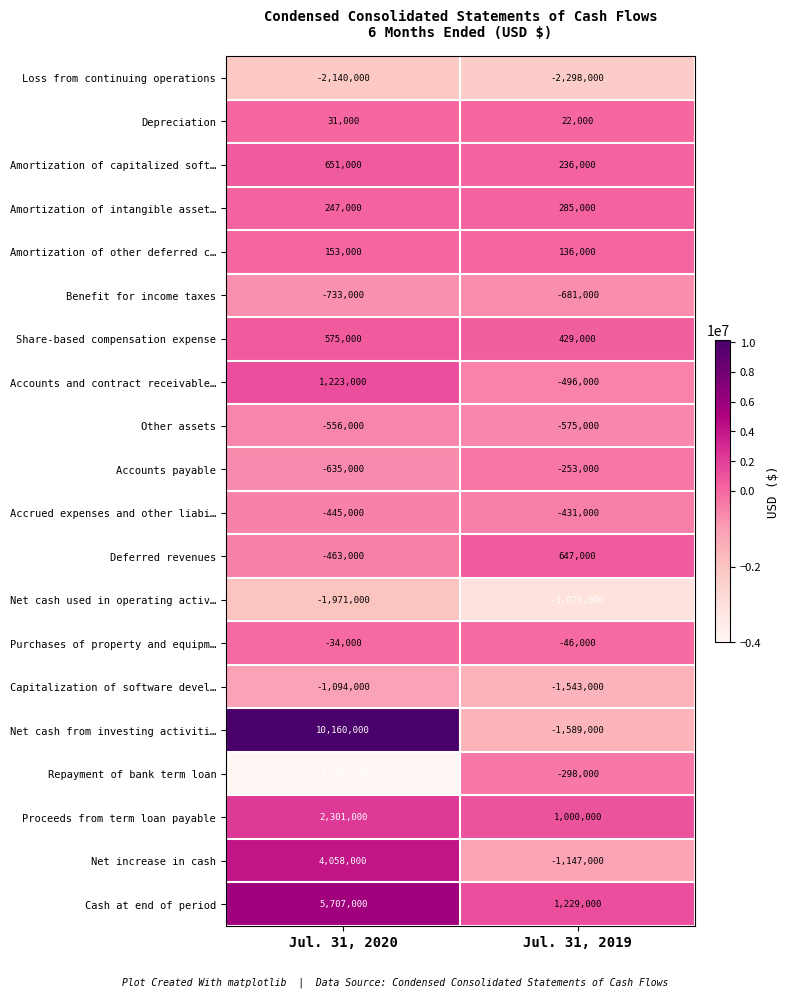

Which category has the lowest value across all series?

Jul. 31, 2020